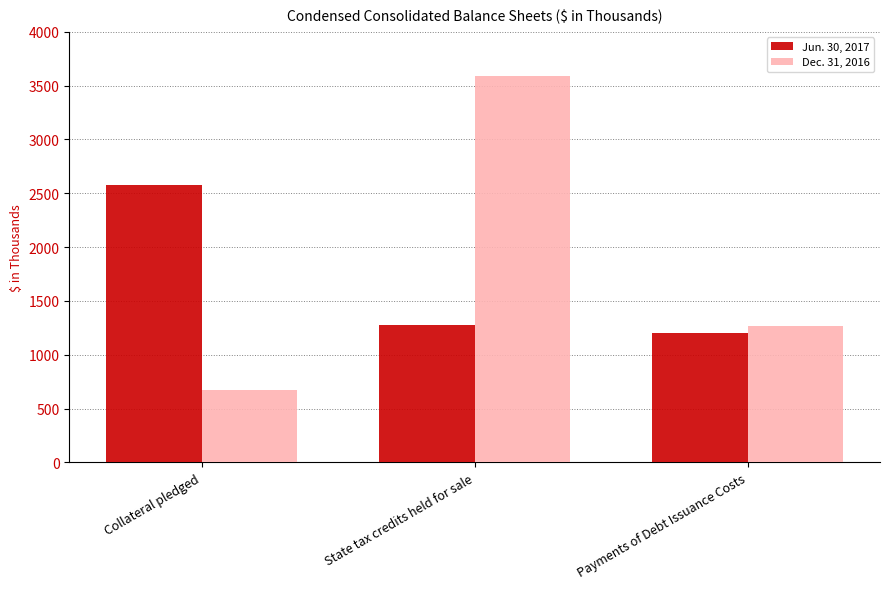

At how many categories does at least one series exceed 3400?

1